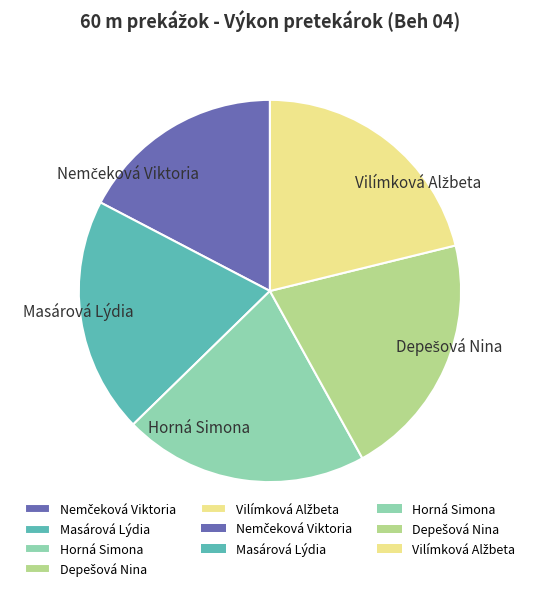

True or false: Masárová Lýdia accounts for 20% of the total.

True